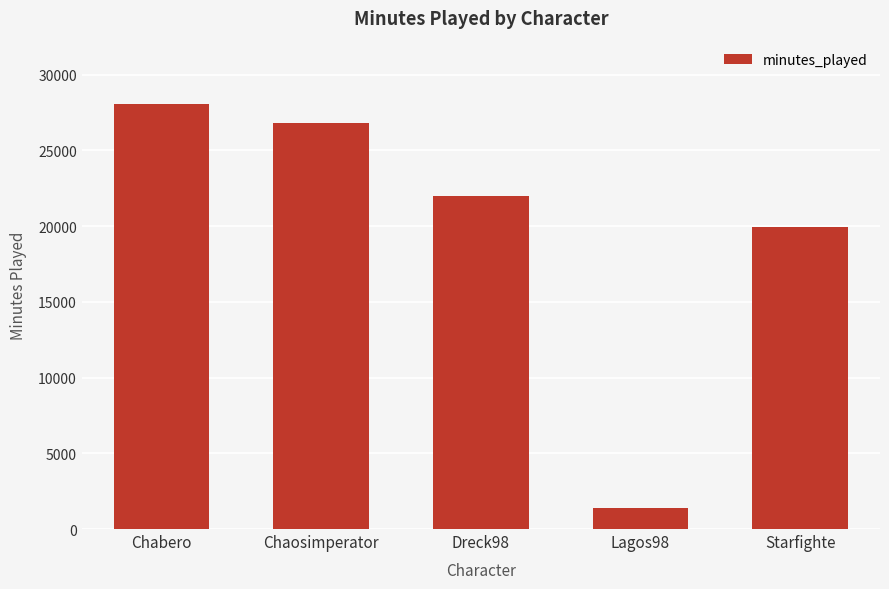

What is the label of the 2nd bar from the right?

Lagos98